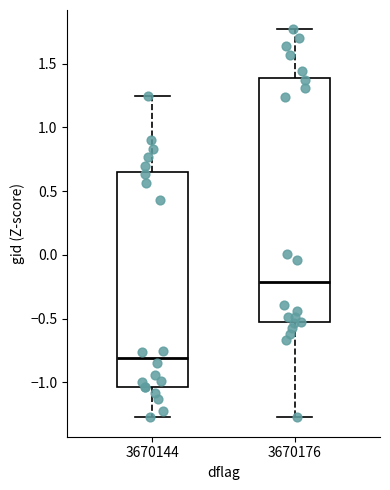

Reading left to right, transcribe this box plot: for each box, give where its median line is, the range the box spans, and where its two whiskers end, as read against the y-axis. The values are not printed on the chart, so give them approximately, as read against the axis.

3670144: median -0.80, box -1.05 to 0.65, whiskers -1.25 to 1.25
3670176: median -0.20, box -0.55 to 1.40, whiskers -1.25 to 1.75